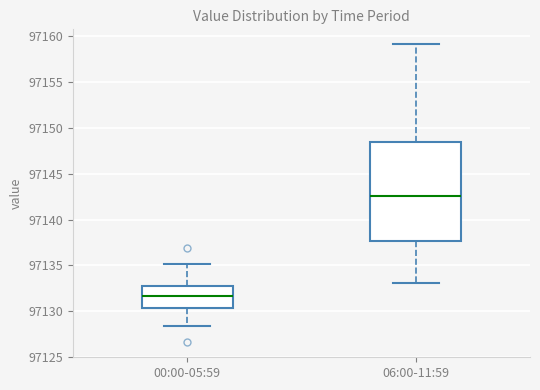

Which box has the highest median line?

06:00-11:59